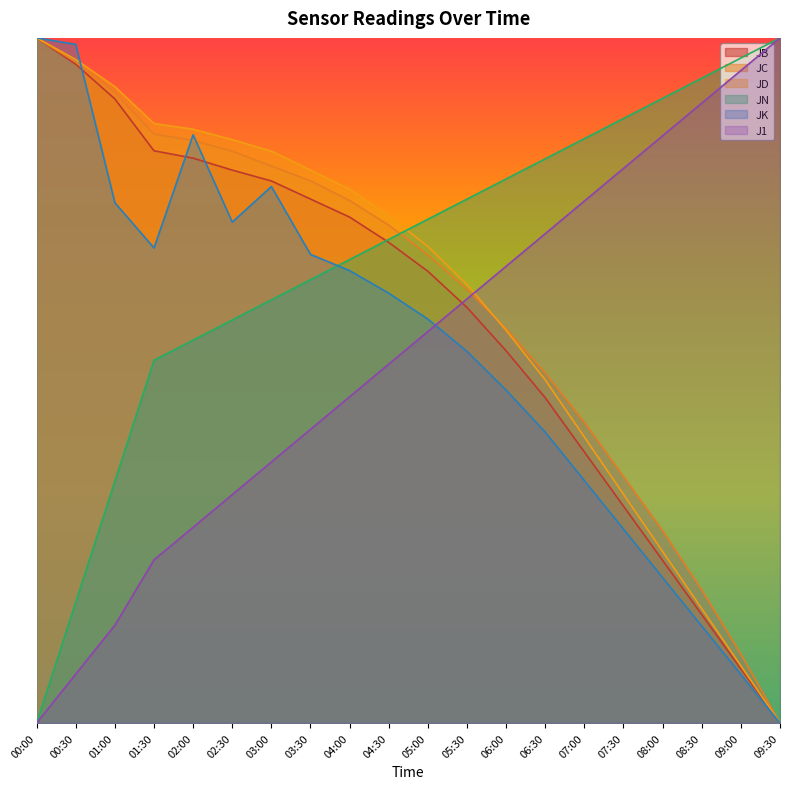

What is the label of the 18th point from the left?

08:30